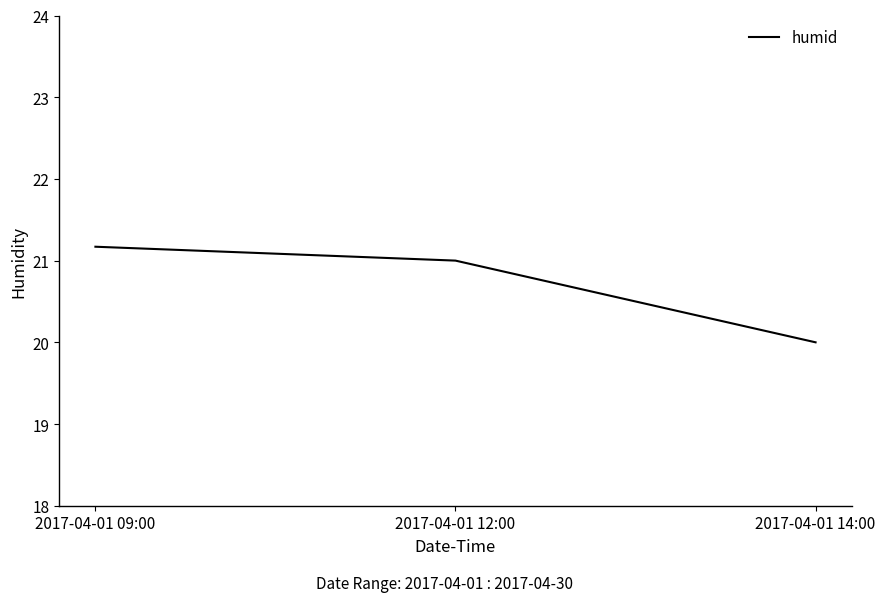

Between 2017-04-01 14:00 and 2017-04-01 12:00, which is larger?

2017-04-01 12:00